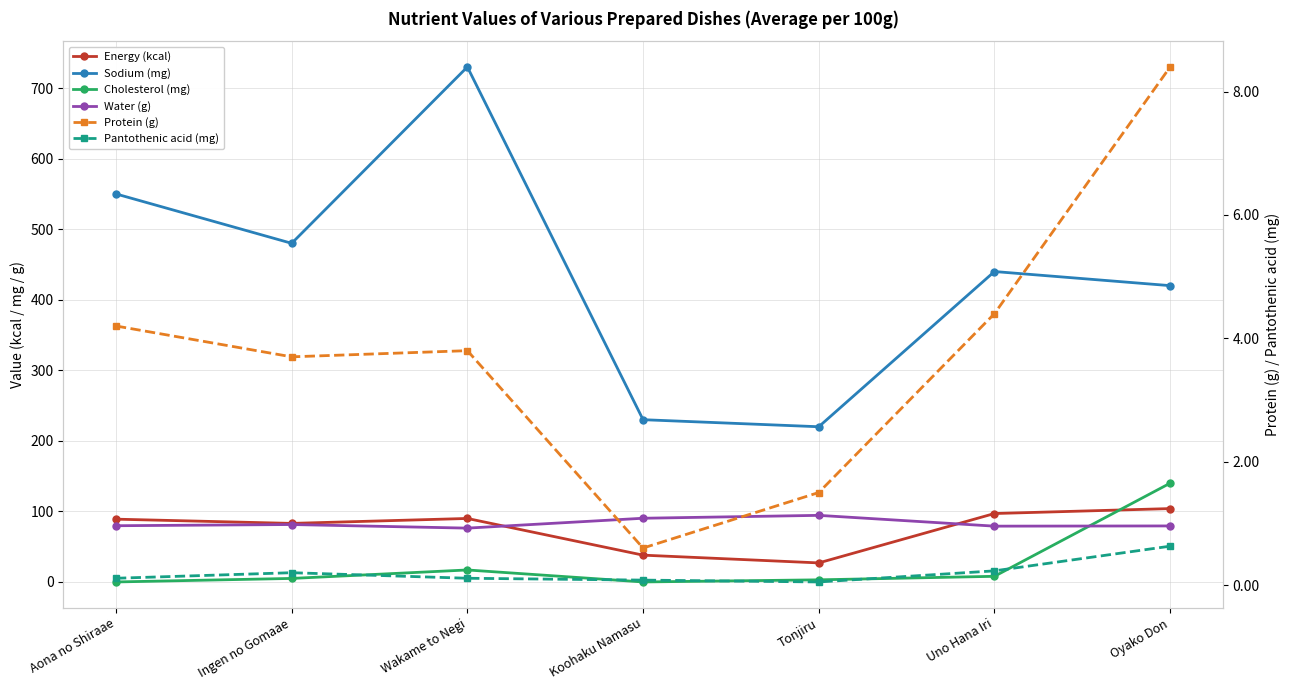

Is this an area chart (filled region under the line)?

No